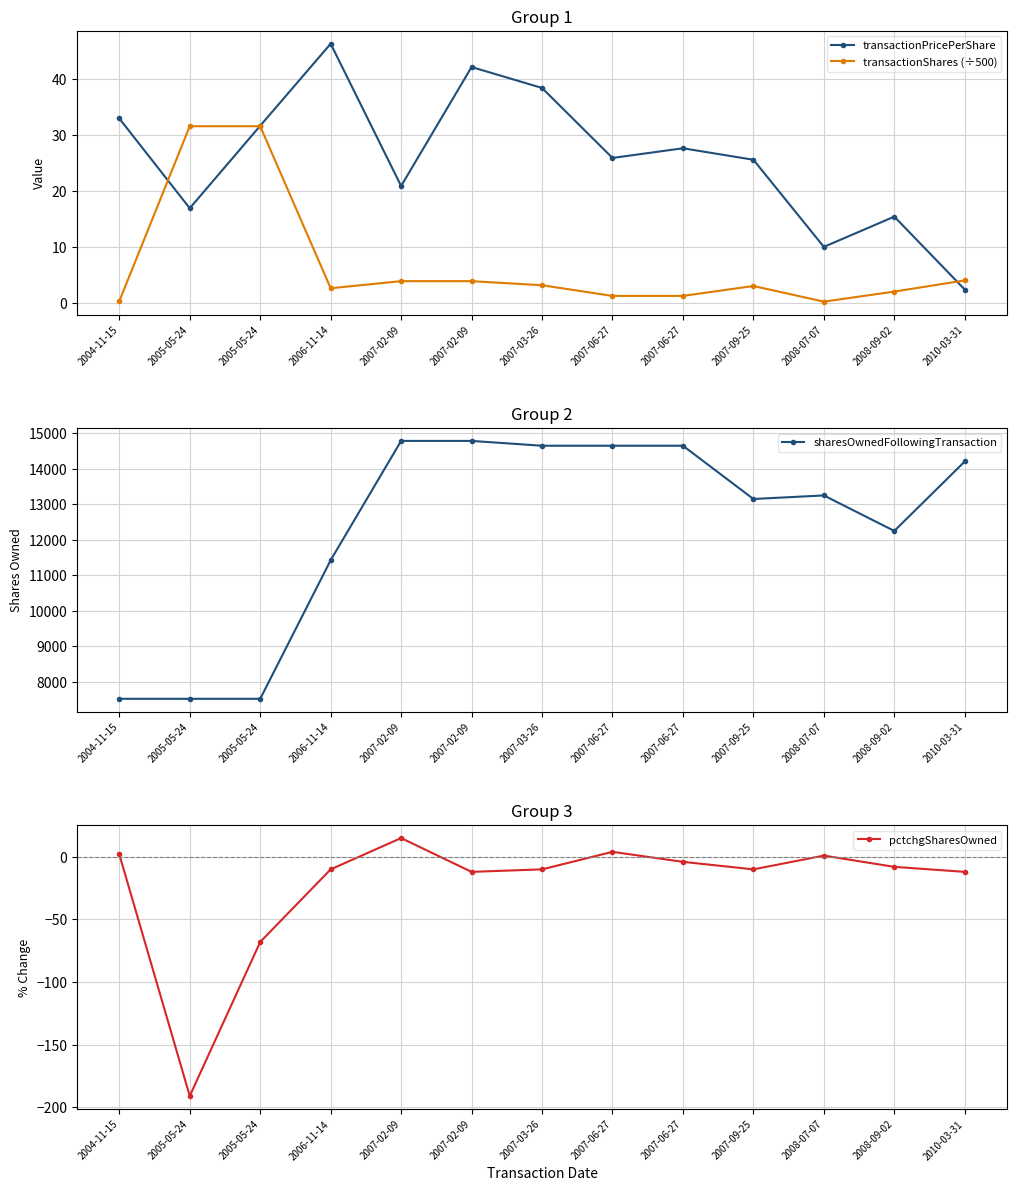

Where does the pctchgSharesOwned series first go above -10?

2004-11-15